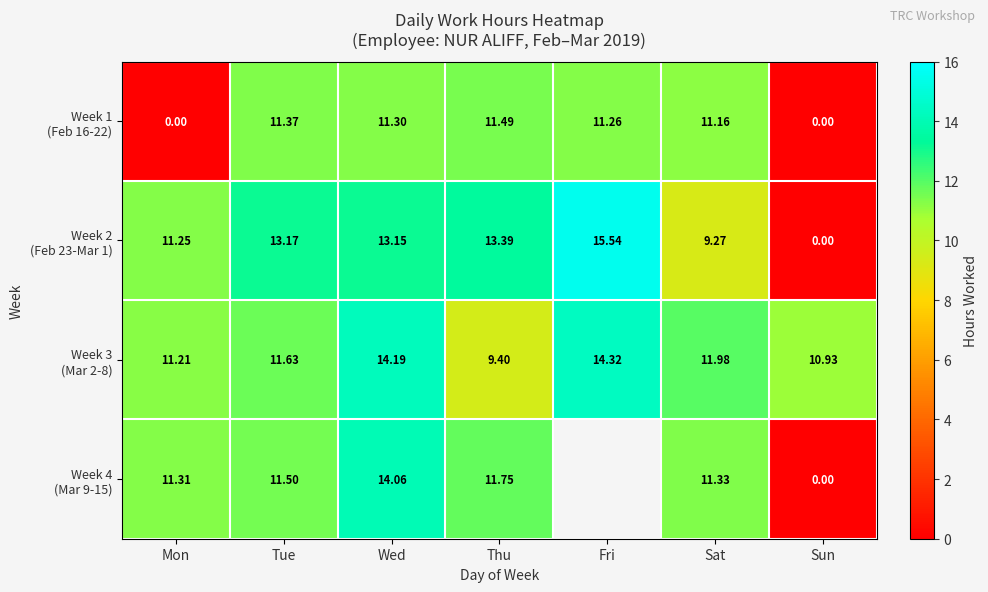

Count the number of categories in the chart.

7